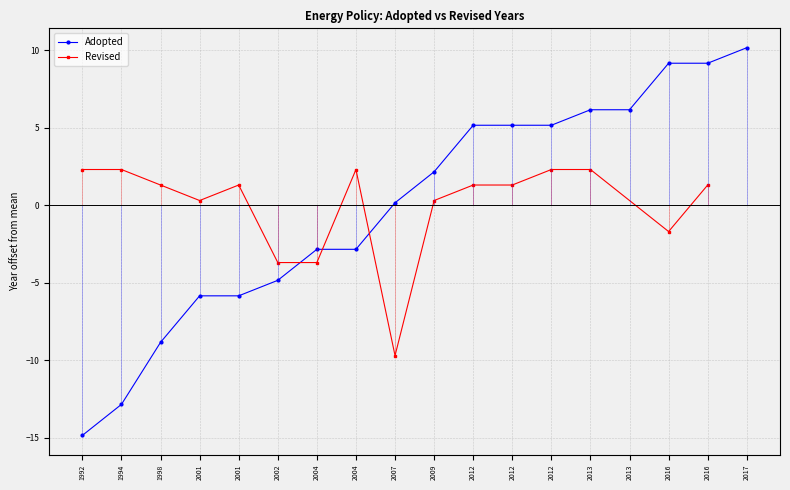

Reading right to left, what are all the values shown in this chart?

2017=10.2	2016=9.2	2016=9.2	2013=6.2	2013=6.2	2012=5.2	2012=5.2	2012=5.2	2009=2.2	2007=0.2	2004=-2.8	2004=-2.8	2002=-4.8	2001=-5.8	2001=-5.8	1998=-8.8	1994=-12.8	1992=-14.8